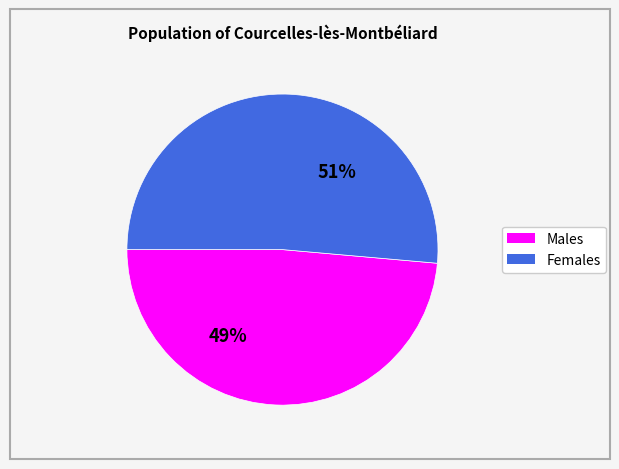

To the nearest percent, what portion does Males represent?

49%